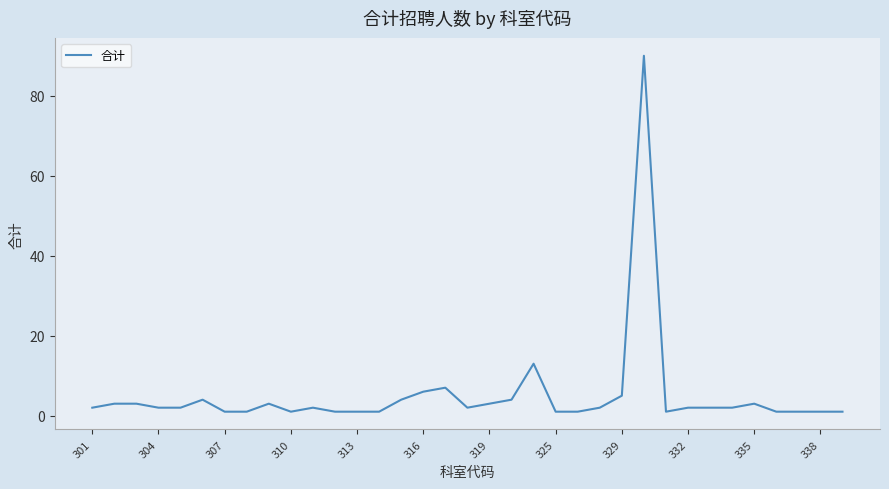

List the labels in order of value, largest first.

25, 20, 16, 15, 24, 316, 14, 19, 304, 307, 329, 18, 30, 301, 310, 313, 335, 17, 23, 27, 28, 29, 319, 325, 332, 338, 12, 13, 21, 22, 26, 31, 32, 33, 34